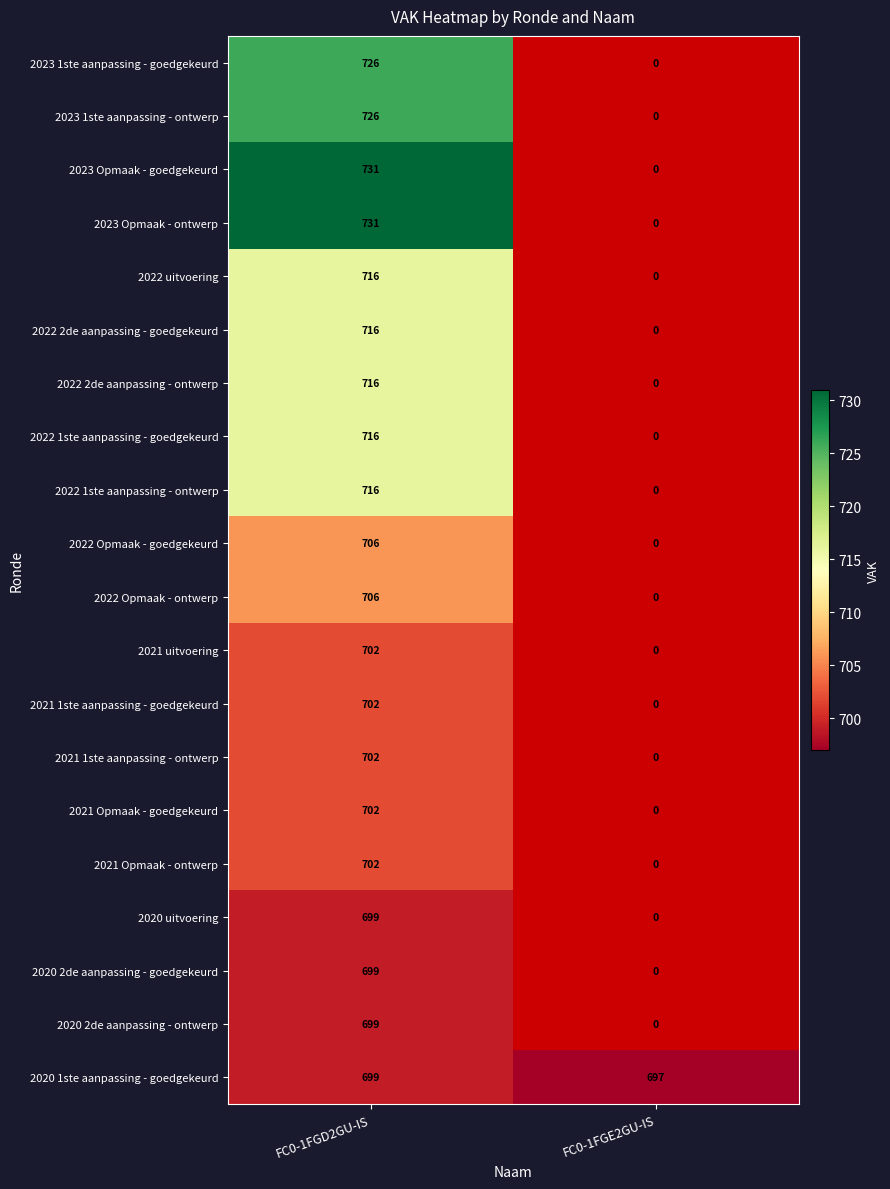

What is the difference between the highest and lowest values at FC0-1FGD2GU-IS?

32